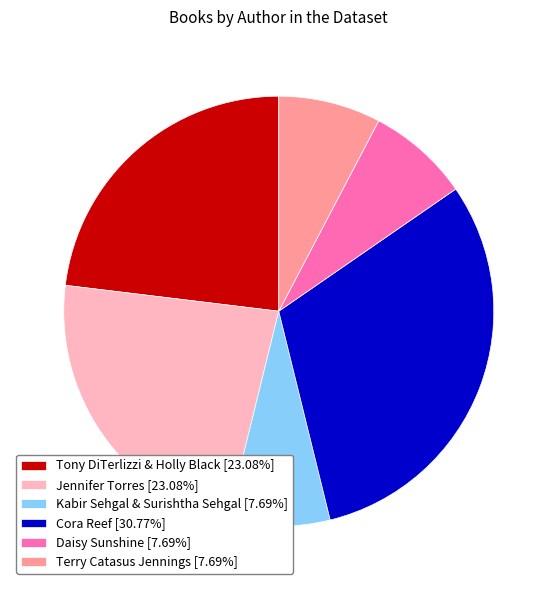

What is the ratio of the value at Daisy Sunshine [7.69%] to the value at Jennifer Torres [23.08%]?

0.3